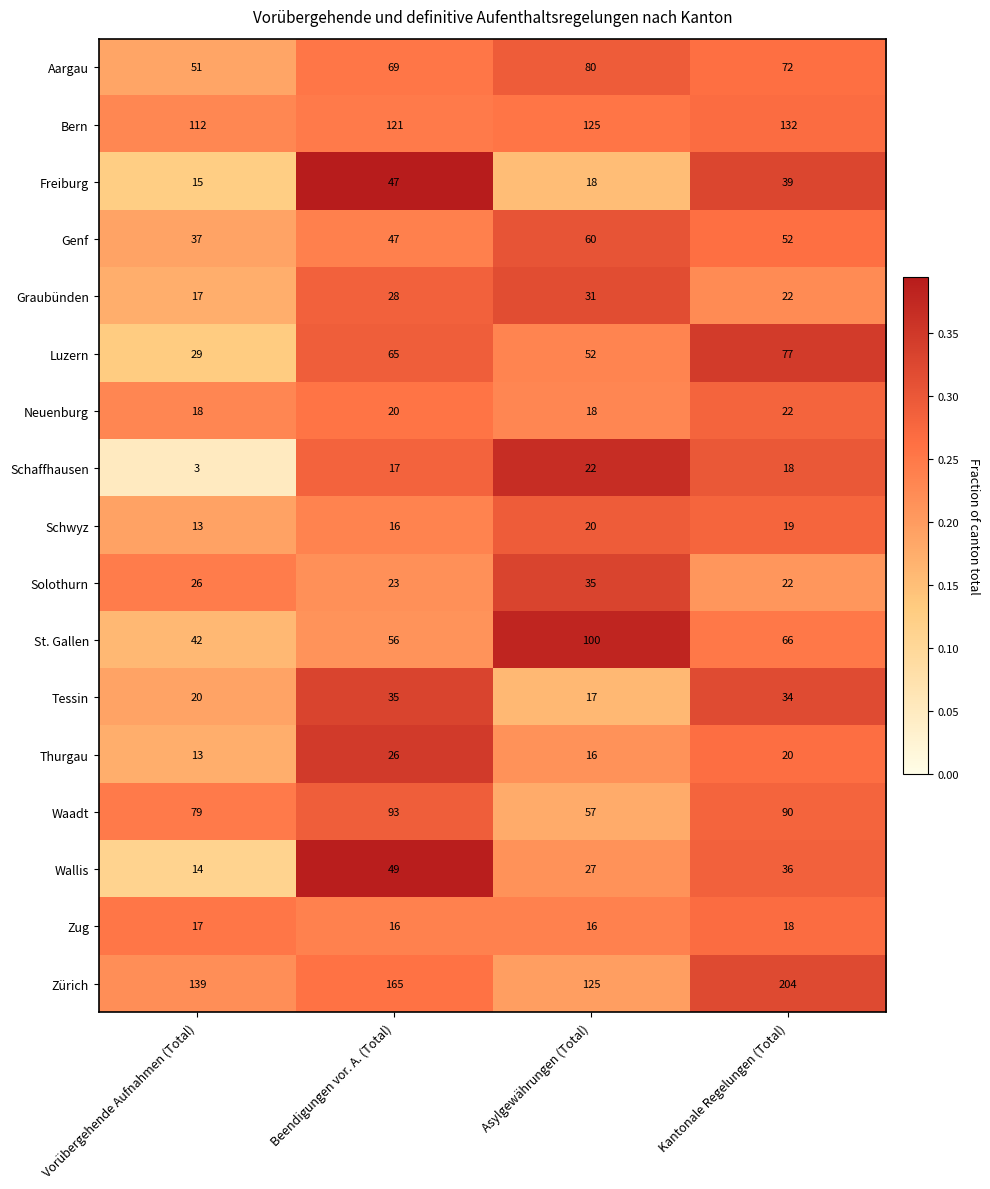

At which label does Thurgau first exceed 20?

Beendigungen vor. A. (Total)